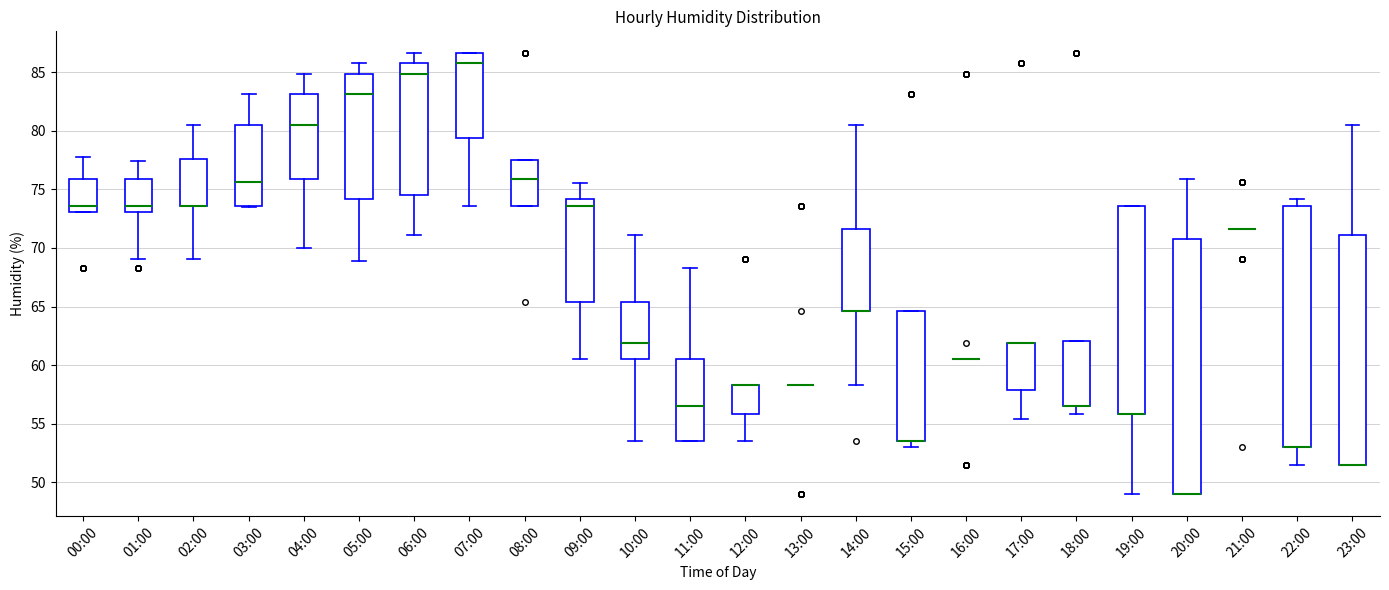

Reading left to right, transcribe this box plot: for each box, give where its median line is, the range the box spans, and where its two whiskers end, as read against the y-axis. The values are not printed on the chart, so give them approximately, as read against the axis.

00:00: median 73.5, box 73.0 to 76.0, whiskers 73.0 to 78.0
01:00: median 73.5, box 73.0 to 76.0, whiskers 69.0 to 77.5
02:00: median 73.5 (drawn on the box's lower edge), box 73.5 to 77.5, whiskers 69.0 to 80.5
03:00: median 75.5, box 73.5 to 80.5, whiskers 73.5 to 83.0
04:00: median 80.5, box 76.0 to 83.0, whiskers 70.0 to 85.0
05:00: median 83.0, box 74.0 to 85.0, whiskers 69.0 to 86.0
06:00: median 85.0, box 74.5 to 86.0, whiskers 71.0 to 86.5
07:00: median 86.0, box 79.5 to 86.5, whiskers 73.5 to 86.5
08:00: median 76.0, box 73.5 to 77.5, whiskers 73.5 to 77.5
09:00: median 73.5, box 65.5 to 74.0, whiskers 60.5 to 75.5
10:00: median 62.0, box 60.5 to 65.5, whiskers 53.5 to 71.0
11:00: median 56.5, box 53.5 to 60.5, whiskers 53.5 to 68.5
12:00: median 58.5 (drawn on the box's upper edge), box 56.0 to 58.5, whiskers 53.5 to 58.5
13:00: box collapsed to a line at 58.5, whiskers 58.5 to 58.5
14:00: median 64.5 (drawn on the box's lower edge), box 64.5 to 71.5, whiskers 58.5 to 80.5
15:00: median 53.5 (drawn on the box's lower edge), box 53.5 to 64.5, whiskers 53.0 to 64.5
16:00: box collapsed to a line at 60.5, whiskers 60.5 to 60.5
17:00: median 62.0 (drawn on the box's upper edge), box 58.0 to 62.0, whiskers 55.5 to 62.0
18:00: median 56.5 (drawn on the box's lower edge), box 56.5 to 62.0, whiskers 56.0 to 62.0
19:00: median 56.0 (drawn on the box's lower edge), box 56.0 to 73.5, whiskers 49.0 to 73.5
20:00: median 49.0 (drawn on the box's lower edge), box 49.0 to 71.0, whiskers 49.0 to 76.0
21:00: box collapsed to a line at 71.5, whiskers 71.5 to 71.5
22:00: median 53.0 (drawn on the box's lower edge), box 53.0 to 73.5, whiskers 51.5 to 74.0
23:00: median 51.5 (drawn on the box's lower edge), box 51.5 to 71.0, whiskers 51.5 to 80.5